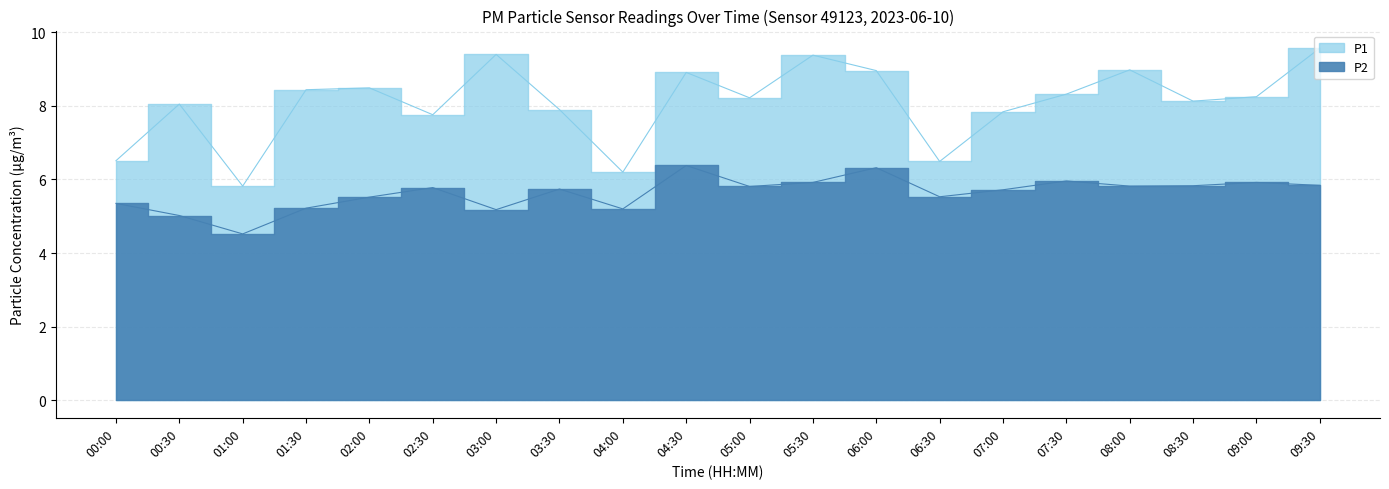

The P2 series shows 10.5 at 07:30. True or false?

False